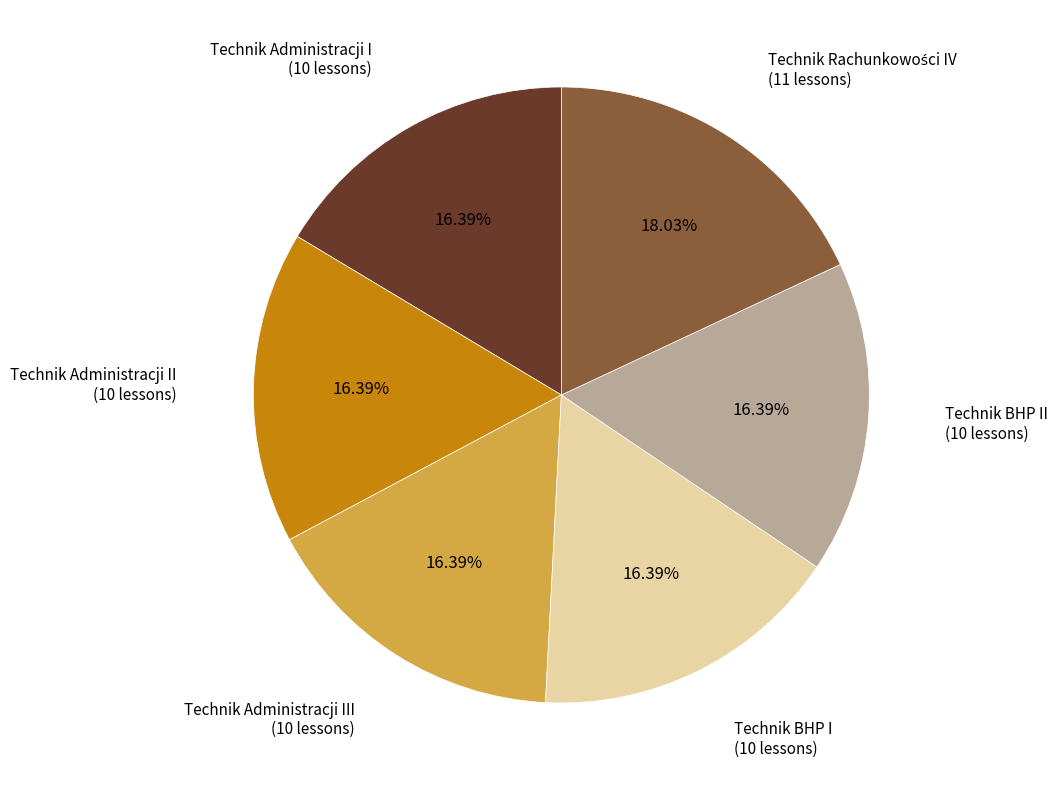

Is there any slice that represents more than half of the pie?

No